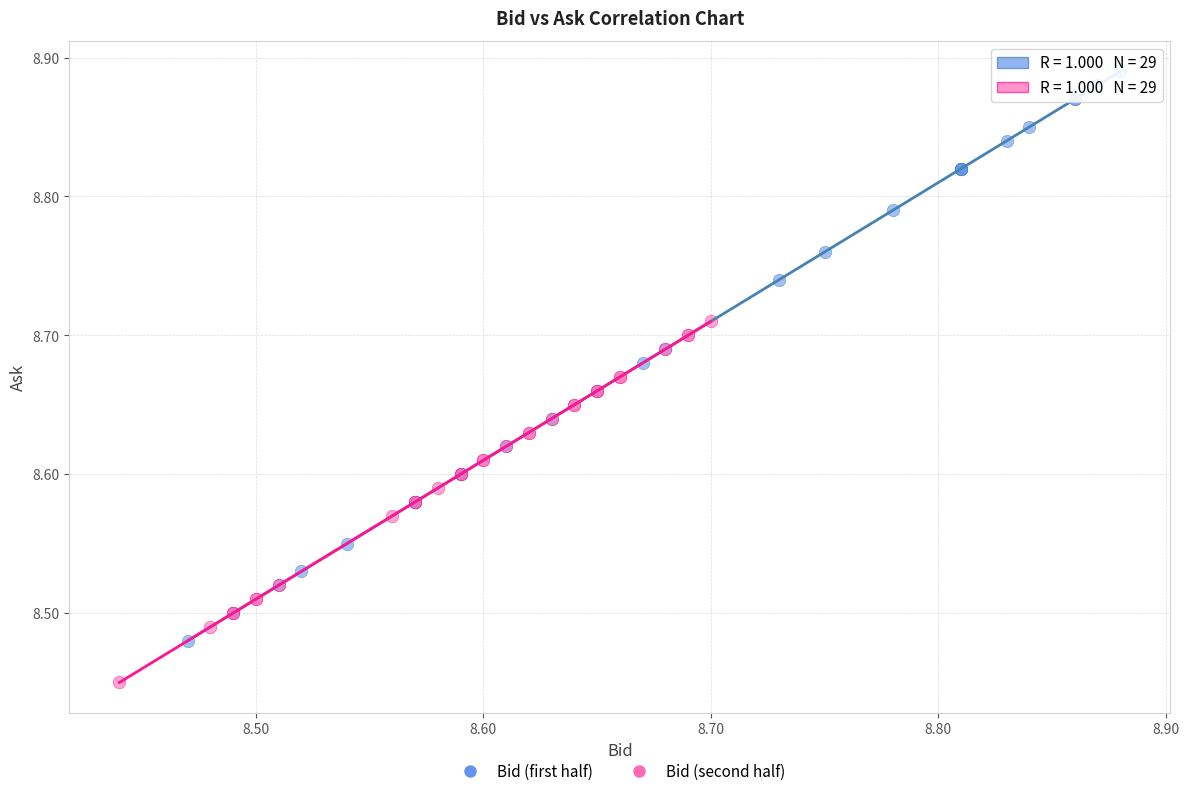

Which series reaches the maximum Y coordinate?

Bid (first half)